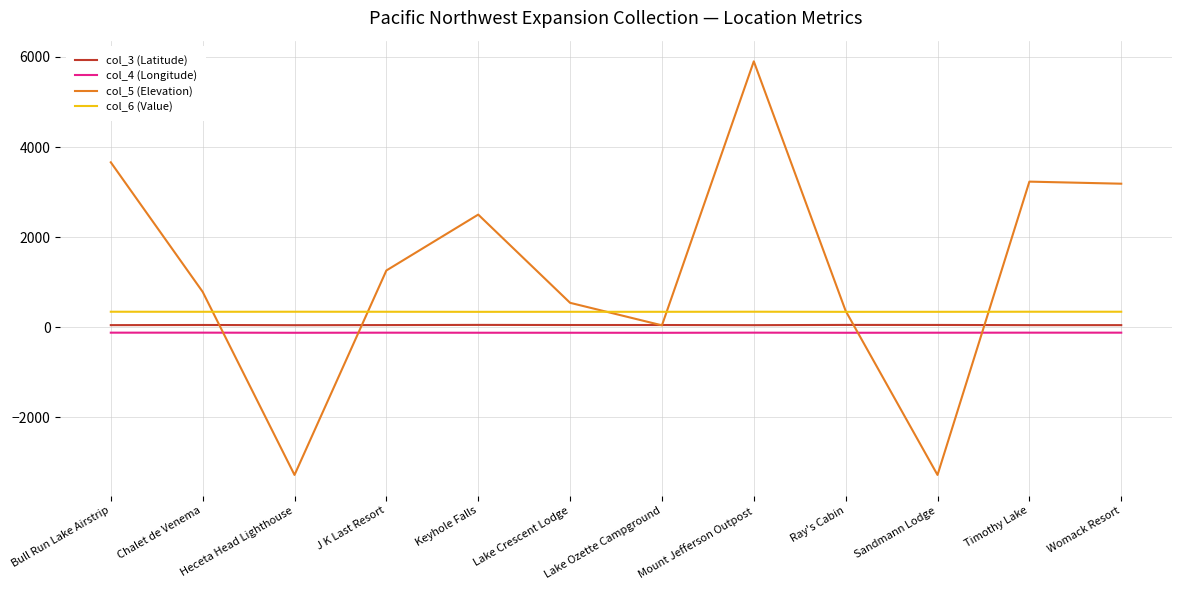

What is the smallest value displayed?

-3281.0